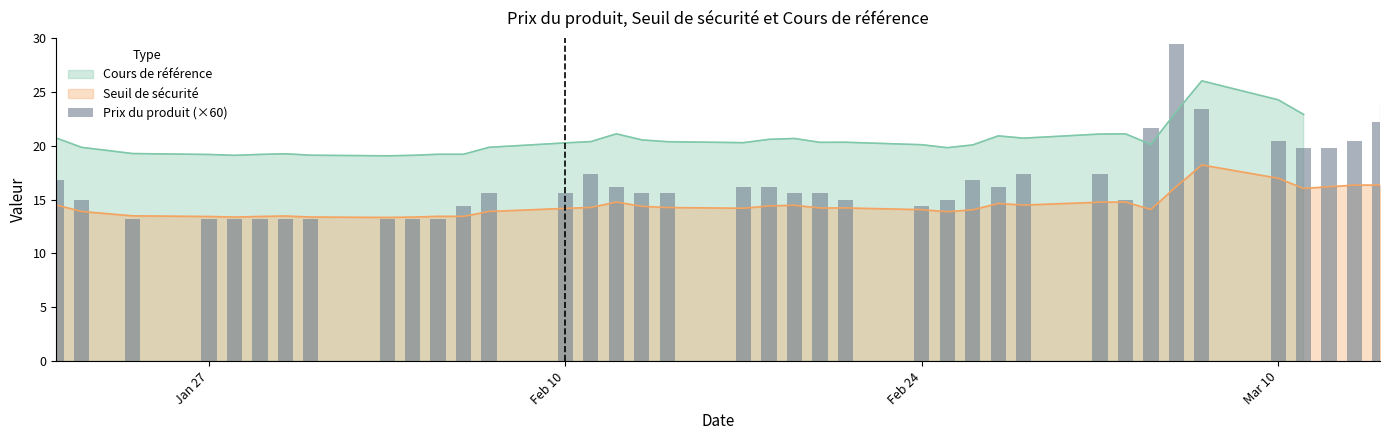

What is the lowest value of the Seuil de sécurité series?

13.3